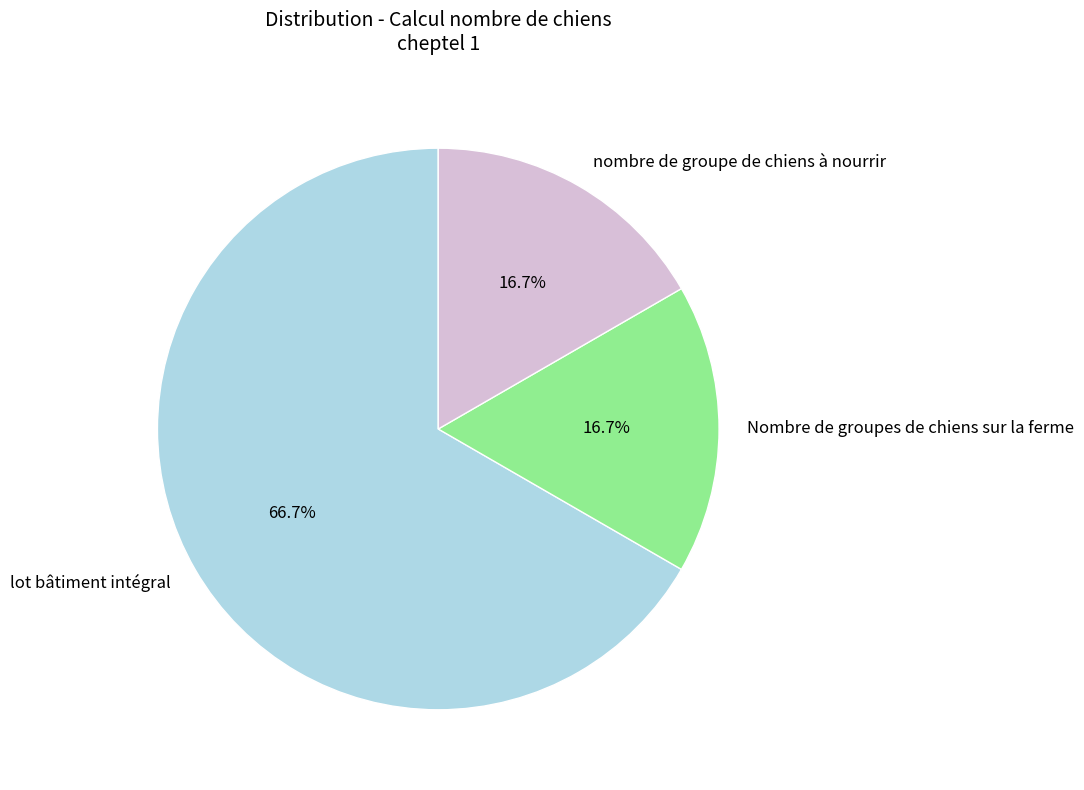

Is lot bâtiment intégral the majority of the pie?

Yes